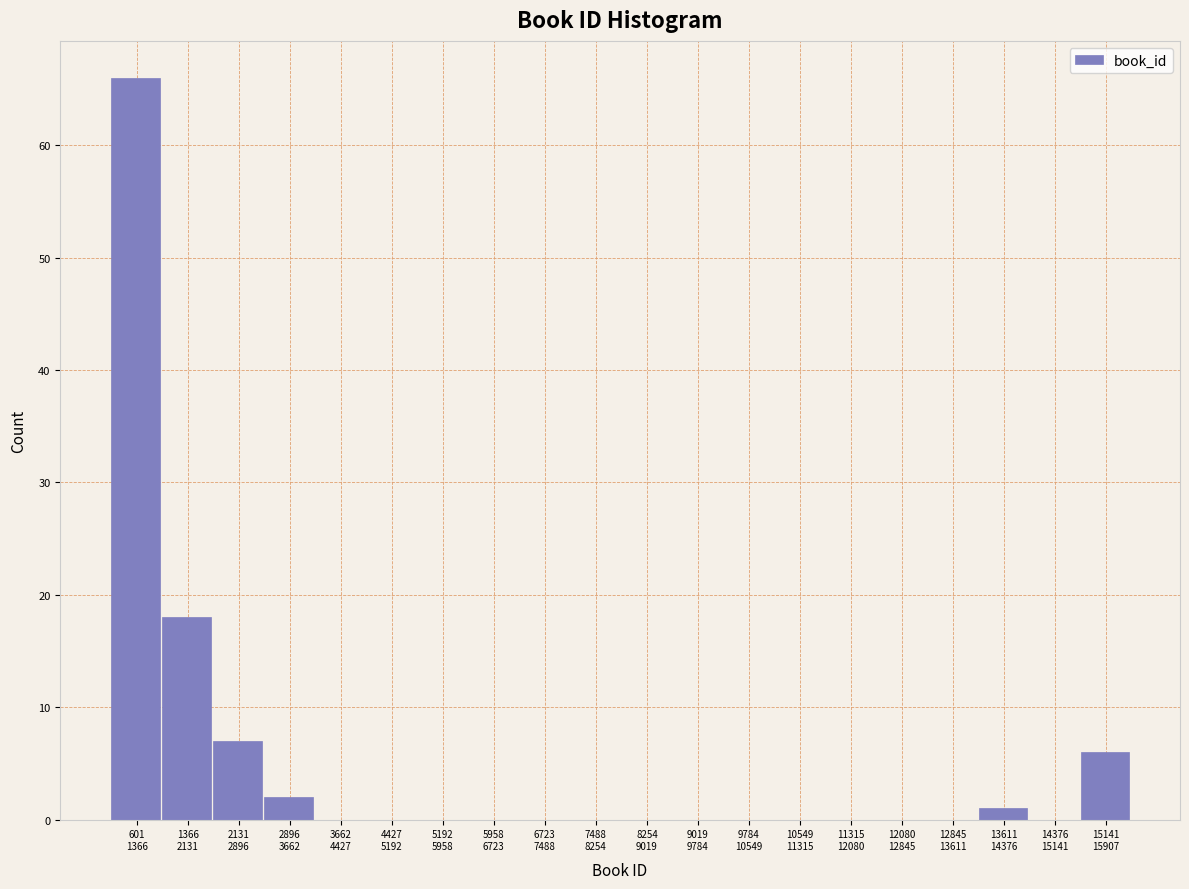

What is the sum of all values?

100